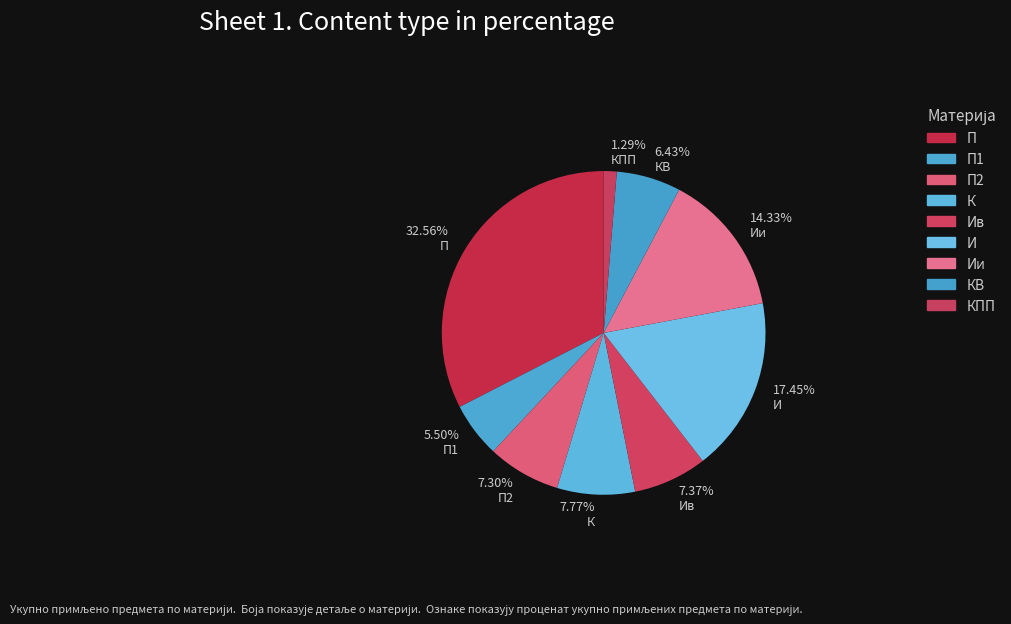

To the nearest percent, what is the average slice percentage?

11%